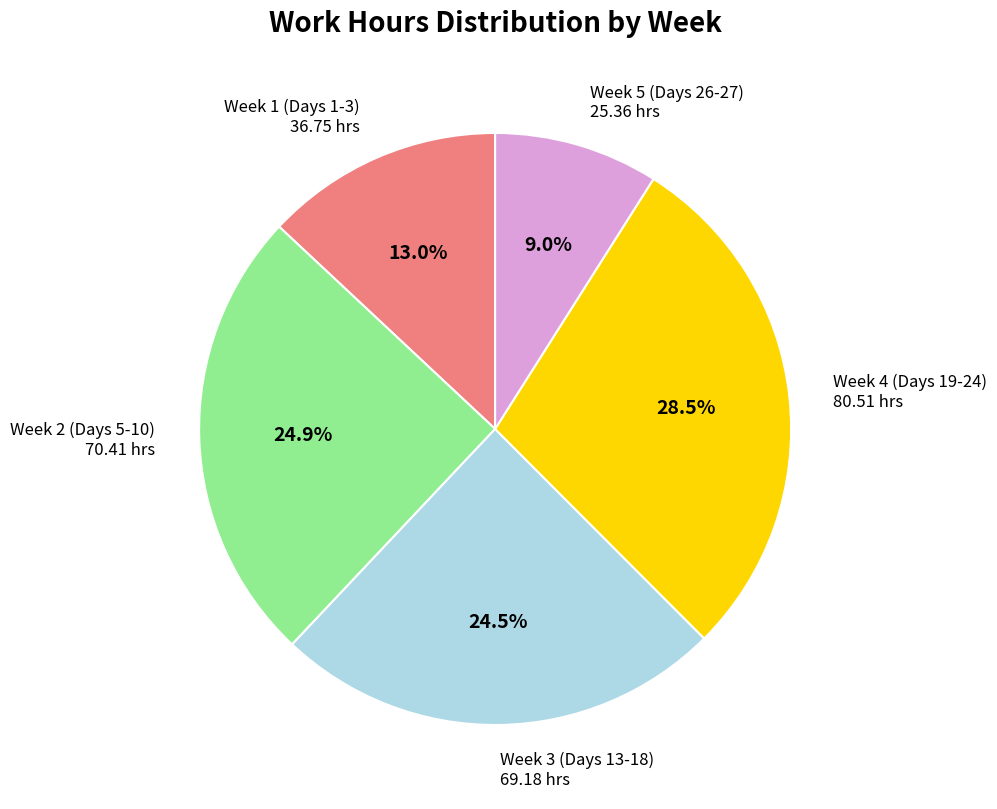

What is the largest slice in the pie chart?

Week 4 (Days 19-24)